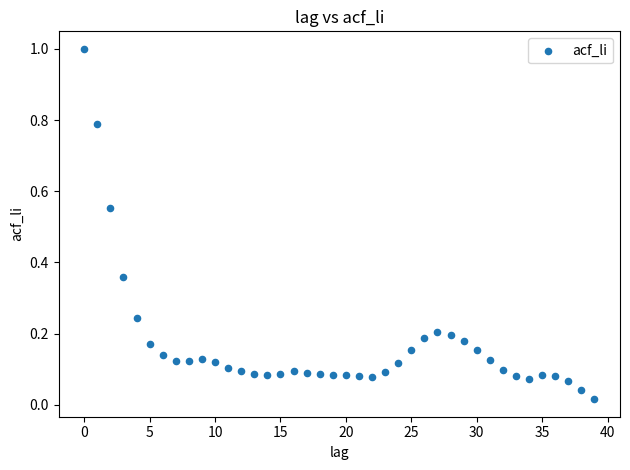

What is the range of Y values (max minus min)?

1.0